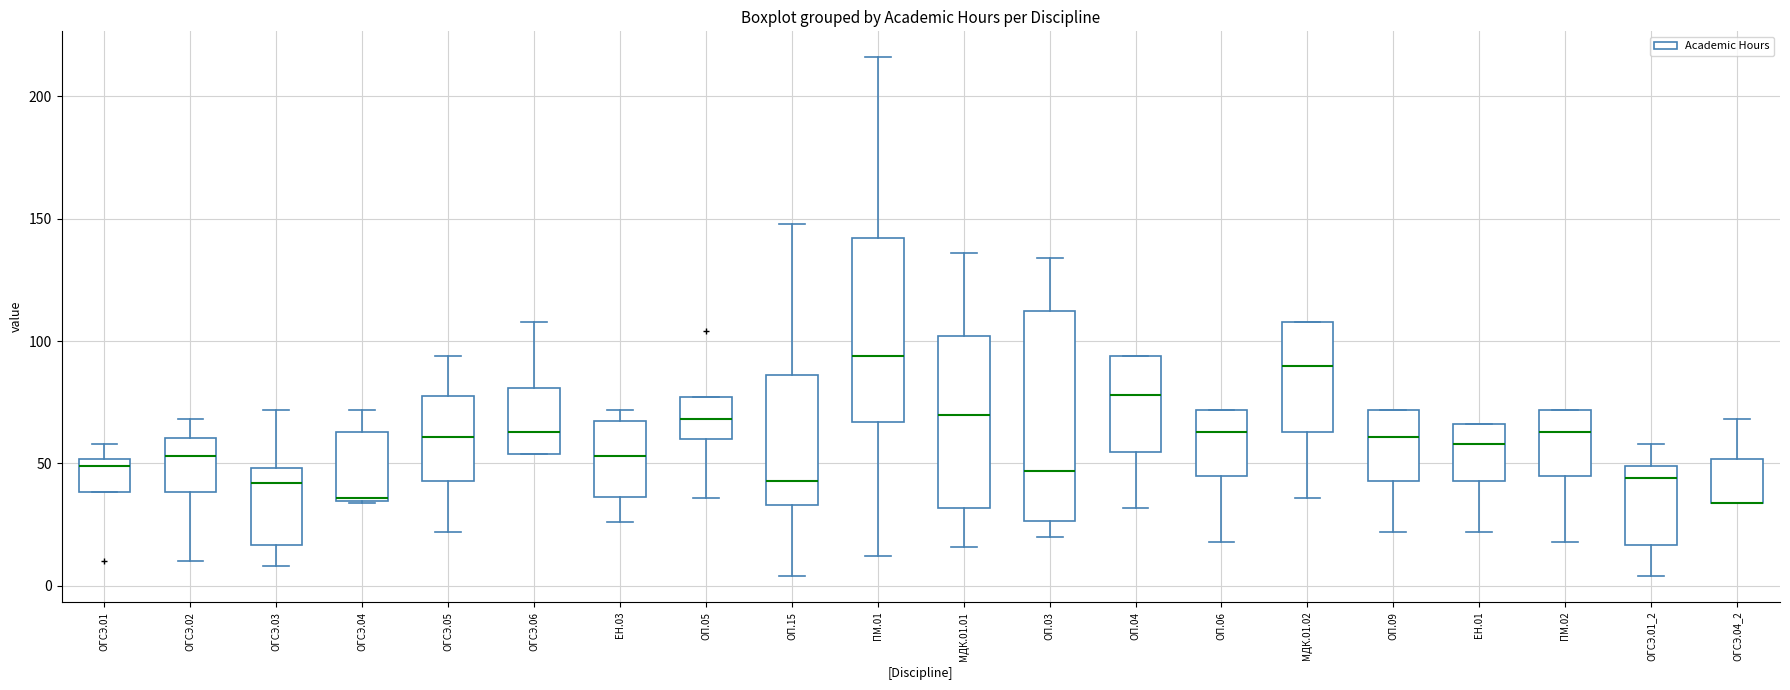

Where is the lower edge of the box for ОП.05 on the y-axis? The values are not printed on the chart, so give them approximately, as read against the axis.

60